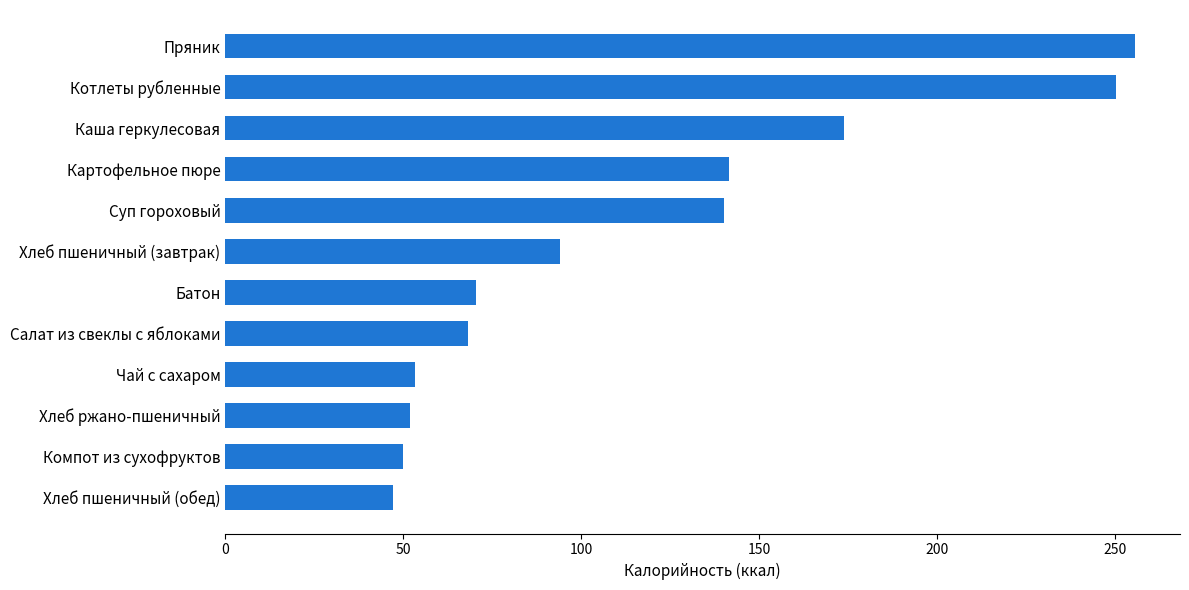

What is the approximate value at Картофельное пюре?

141.6